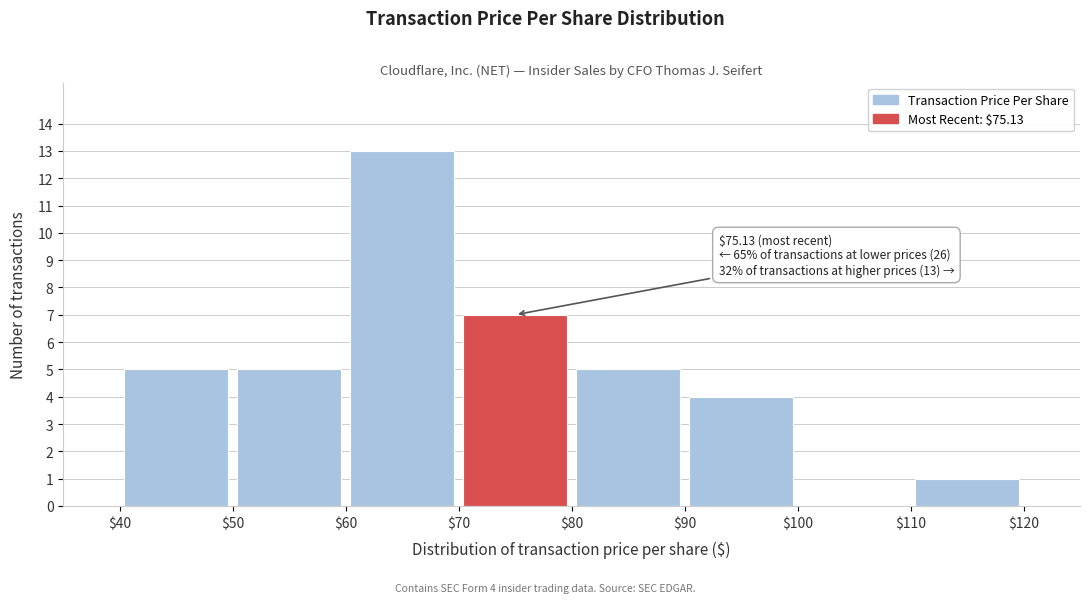

Which range on the x-axis has the tallest bar?

$60 to $70